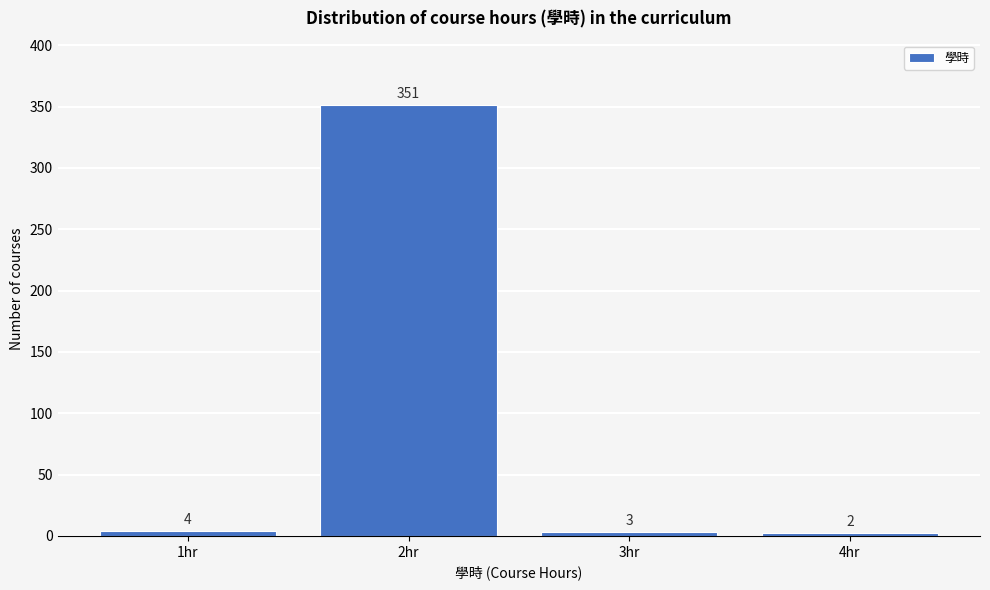

Reading left to right, what are all the values shown in this chart?

1hr=4	2hr=351	3hr=3	4hr=2